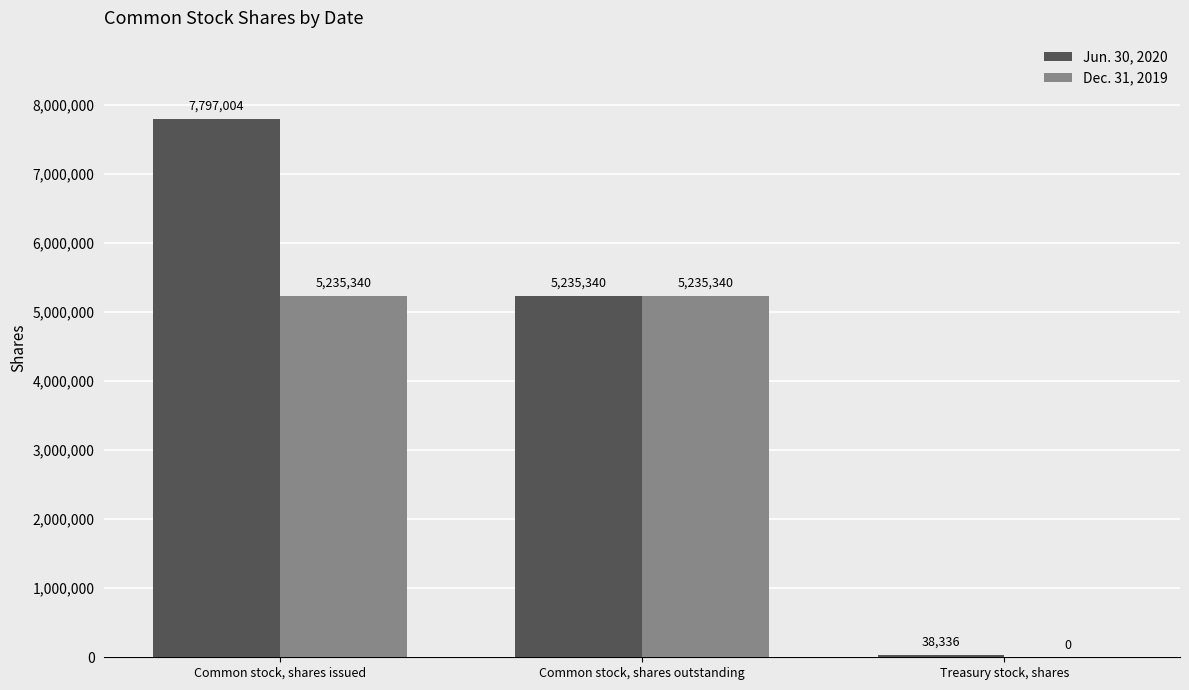

The value of Jun. 30, 2020 at Common stock, shares outstanding is 7463954. True or false?

False